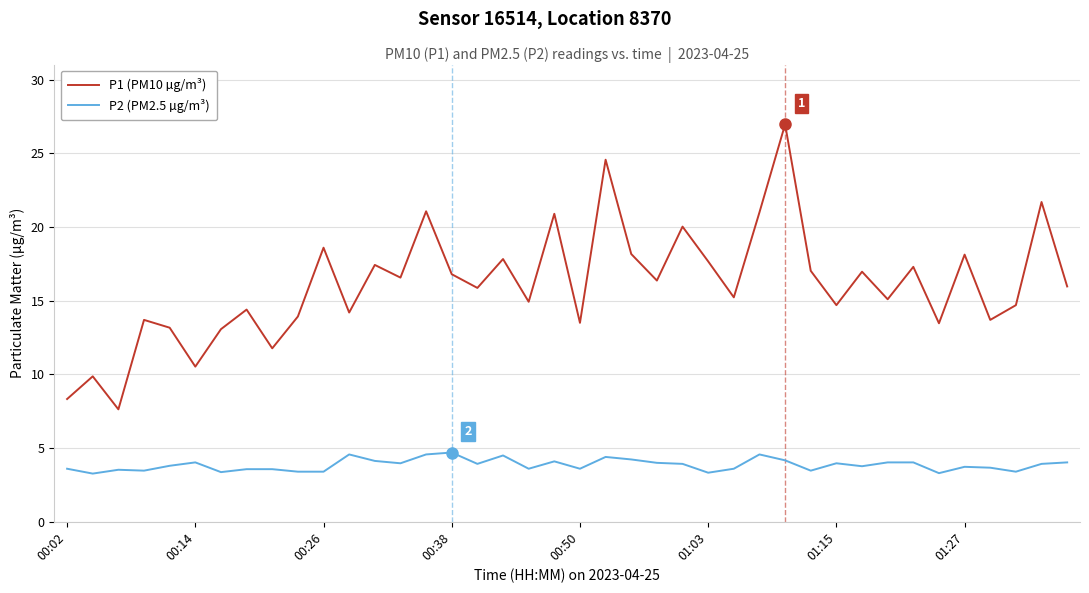

What is the greatest value displayed?

27.0